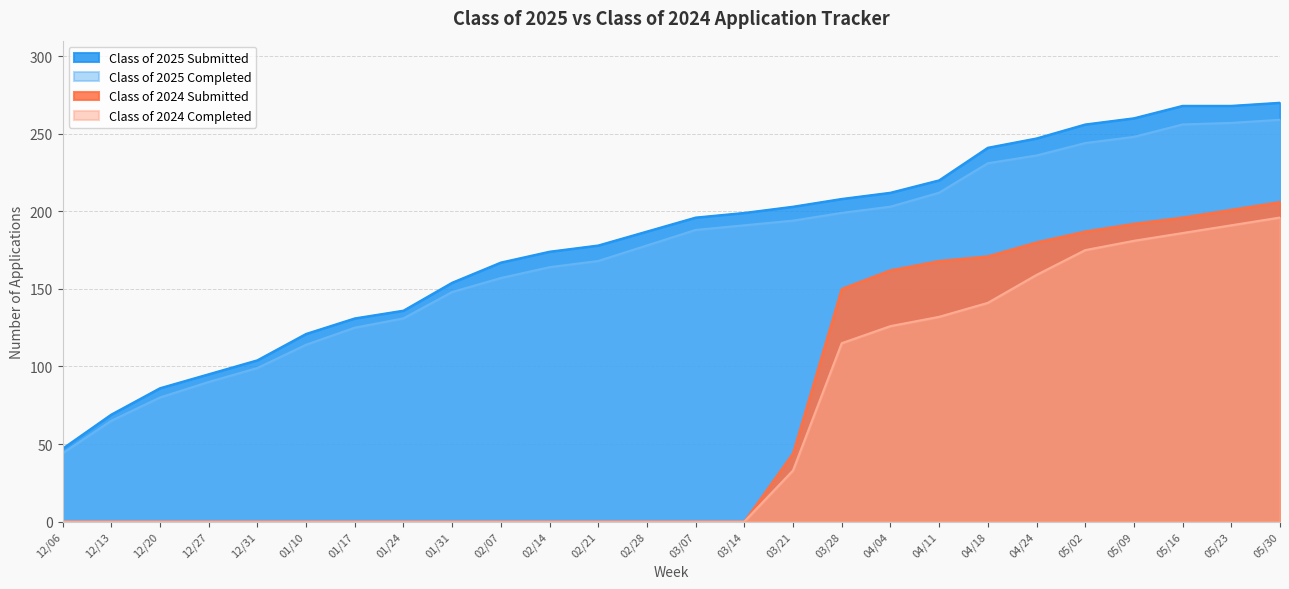

What is the highest value of the Class of 2025 Completed series?

259